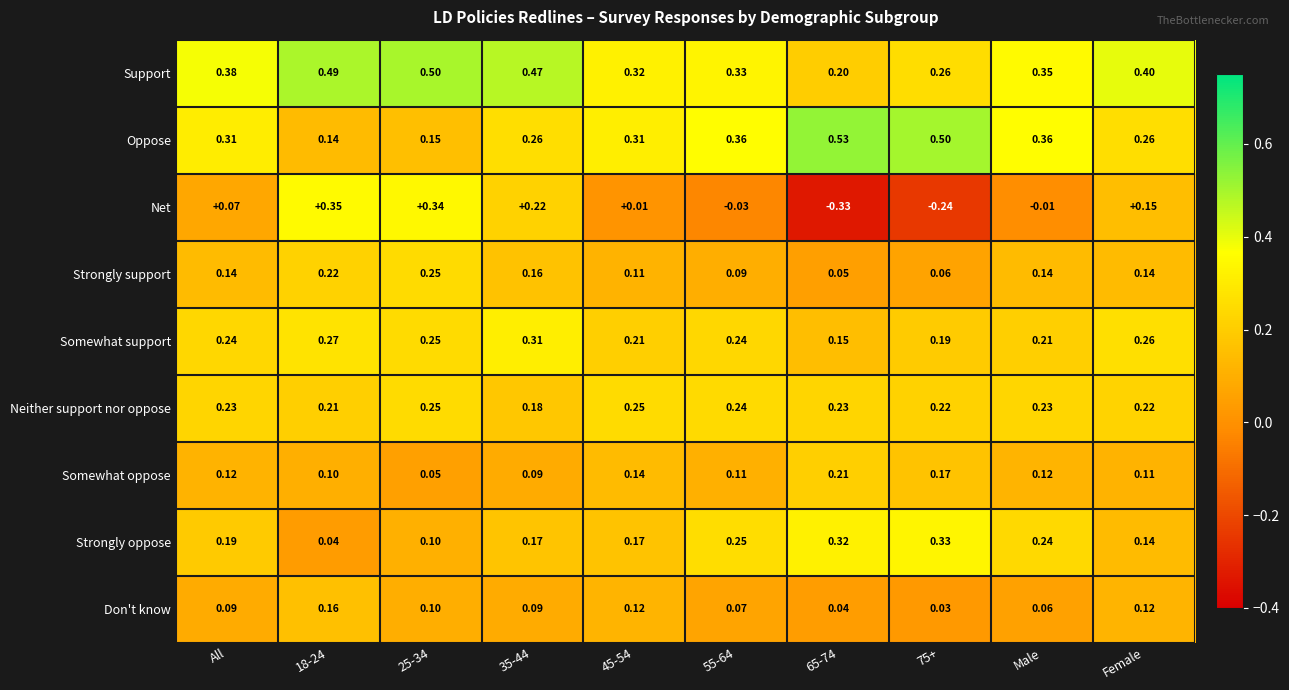

At how many categories does at least one series exceed 0?

10